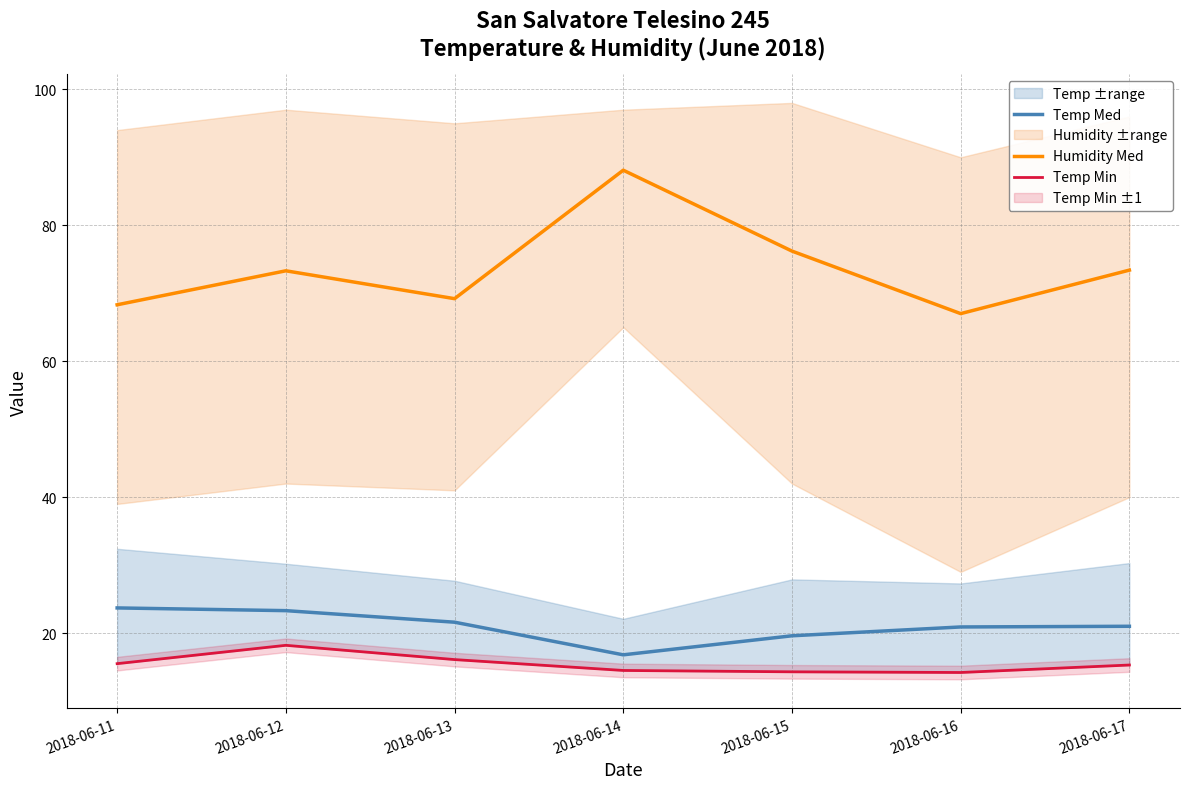

How many lines are shown in the chart?

3